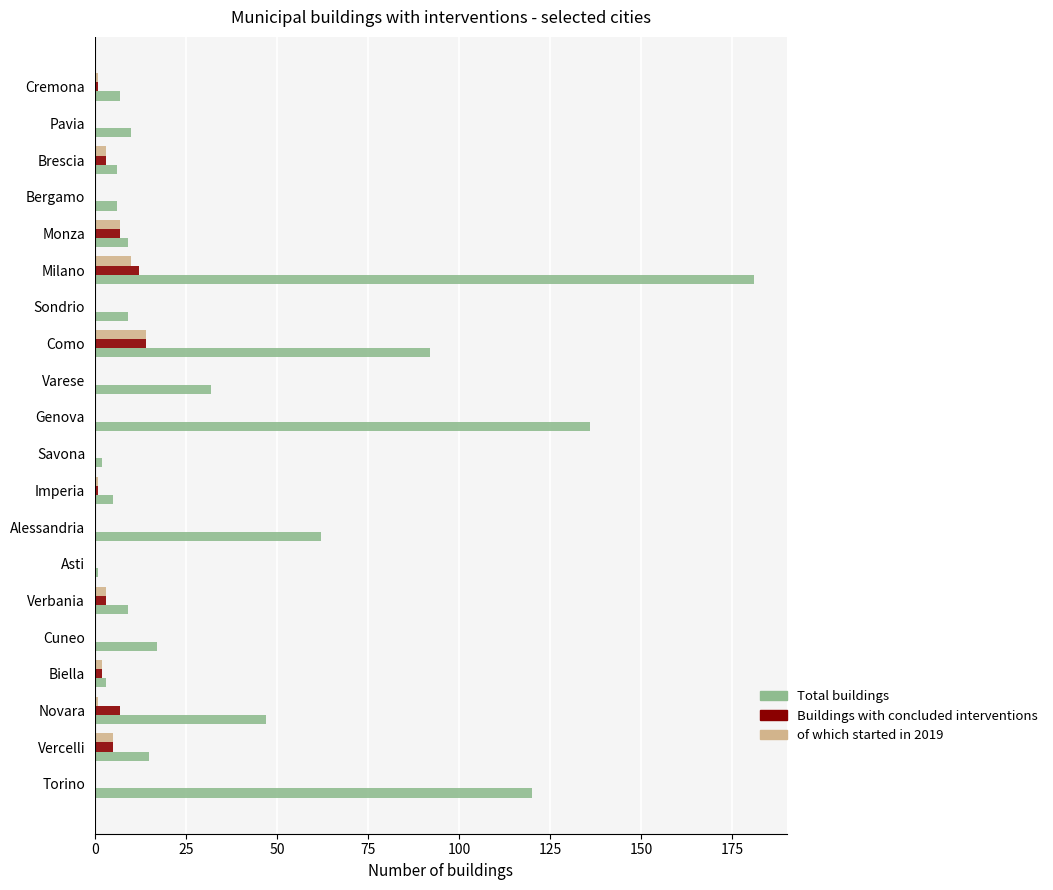

What is the sum of the Total buildings values at Bergamo and Sondrio?

15